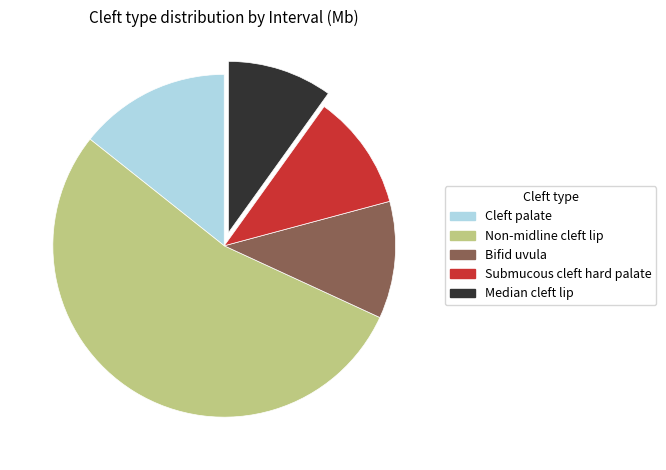

What is the largest slice in the pie chart?

Non-midline cleft lip